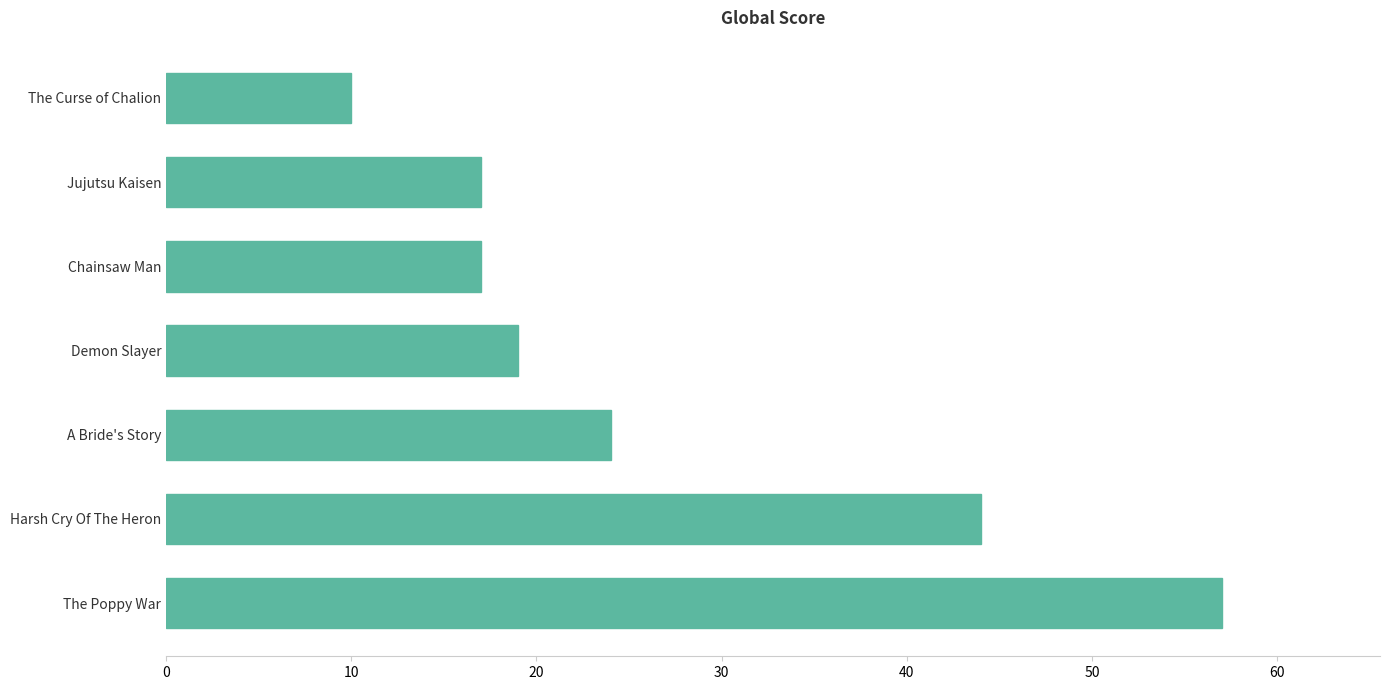

What is the difference between the maximum and minimum values?

47